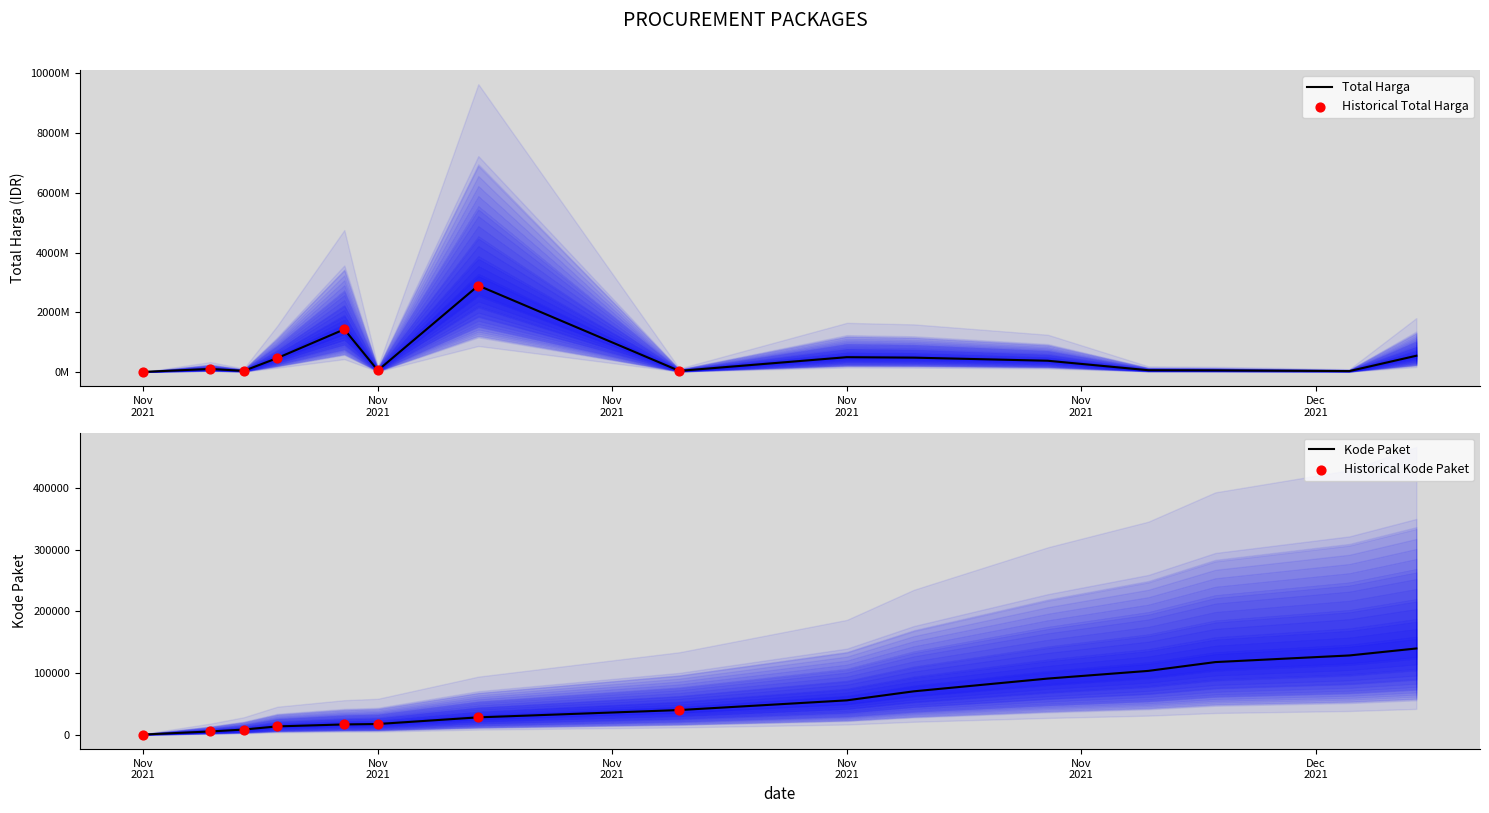

What are all the series names shown in the legend?

Total Harga, Kode Paket